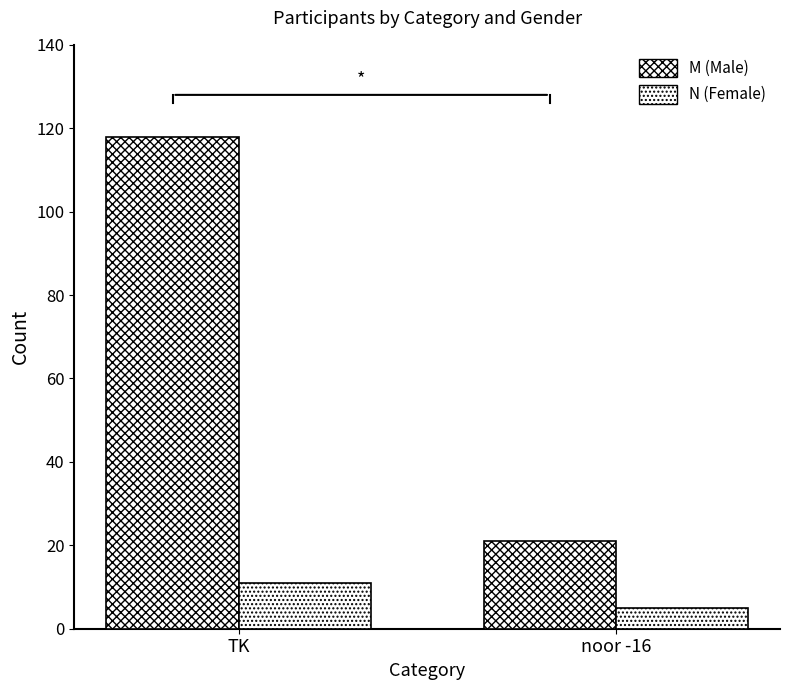

Does the chart contain any negative values?

No